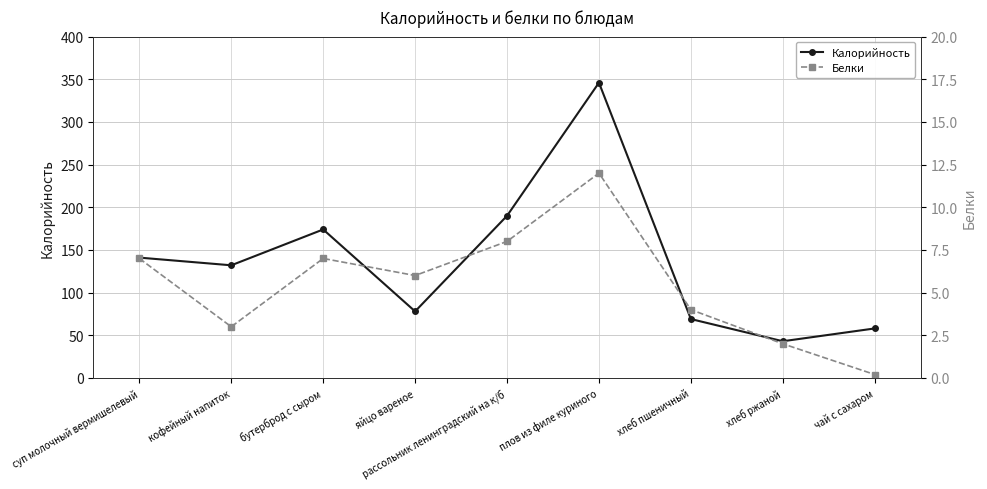

What is the value of the Белки point at the 8th from the left?

2.0